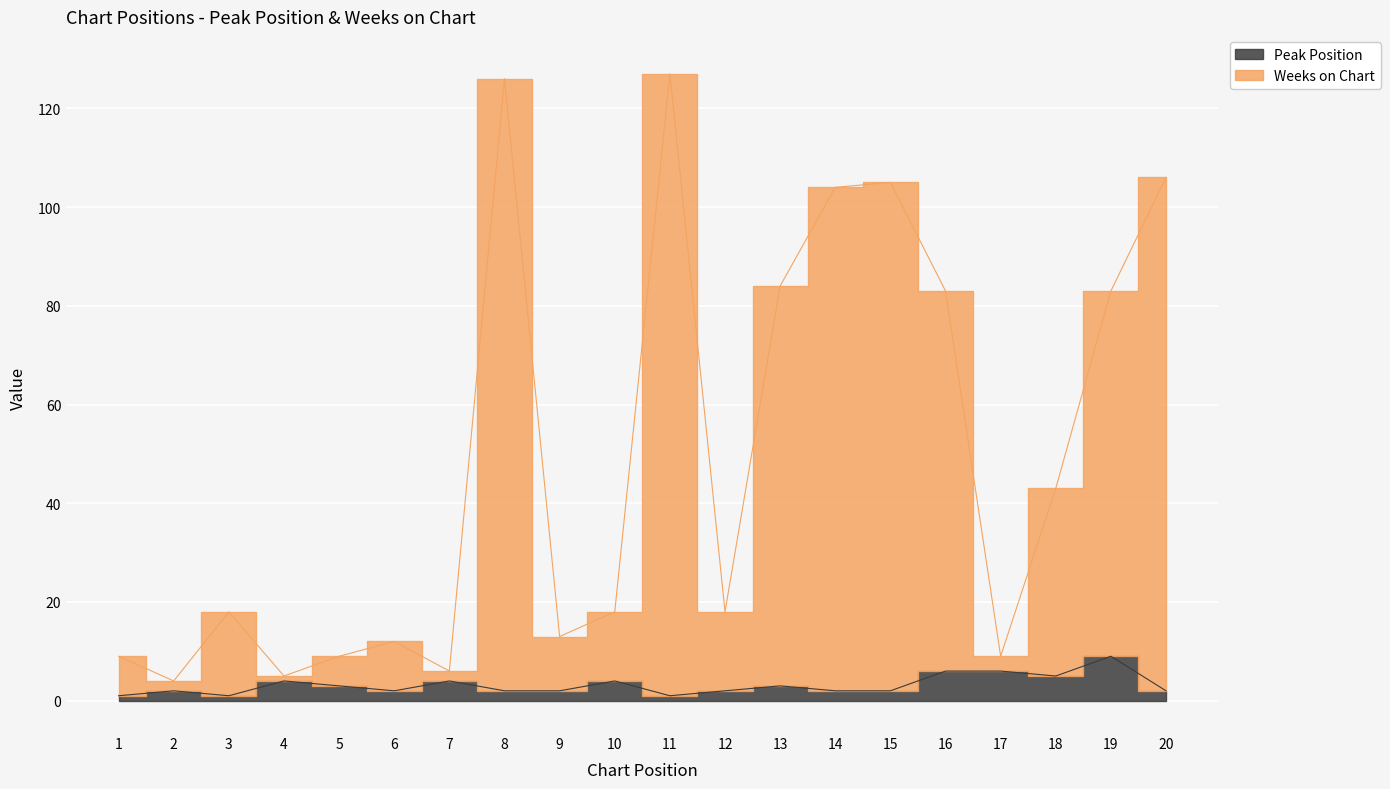

How many data points does each series have?

20